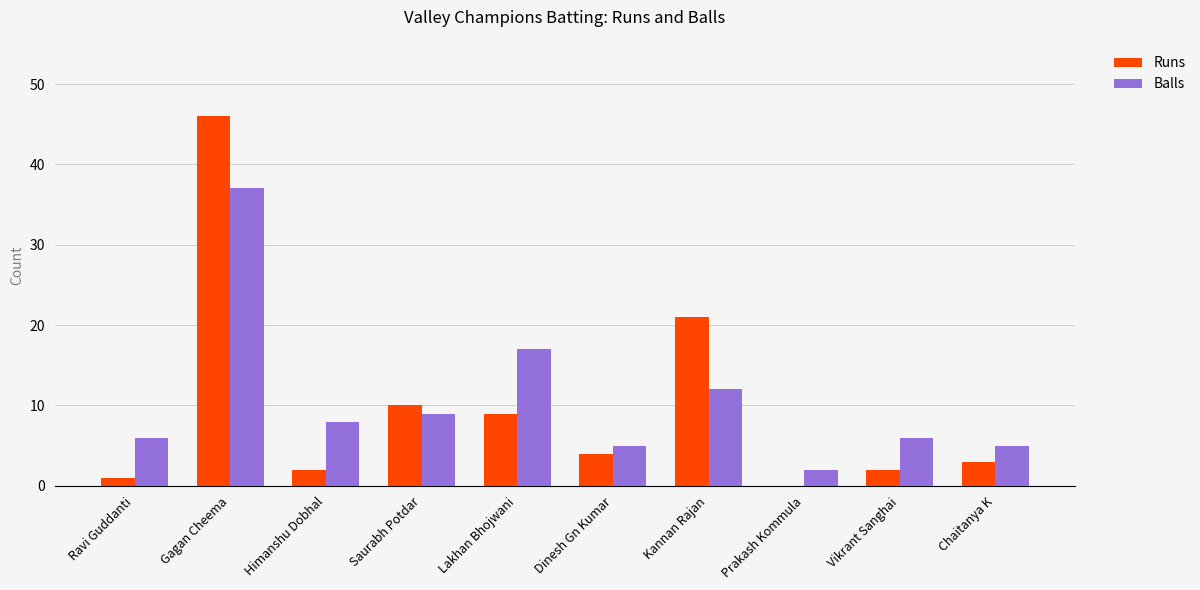

At which label does Runs reach its peak?

Gagan Cheema